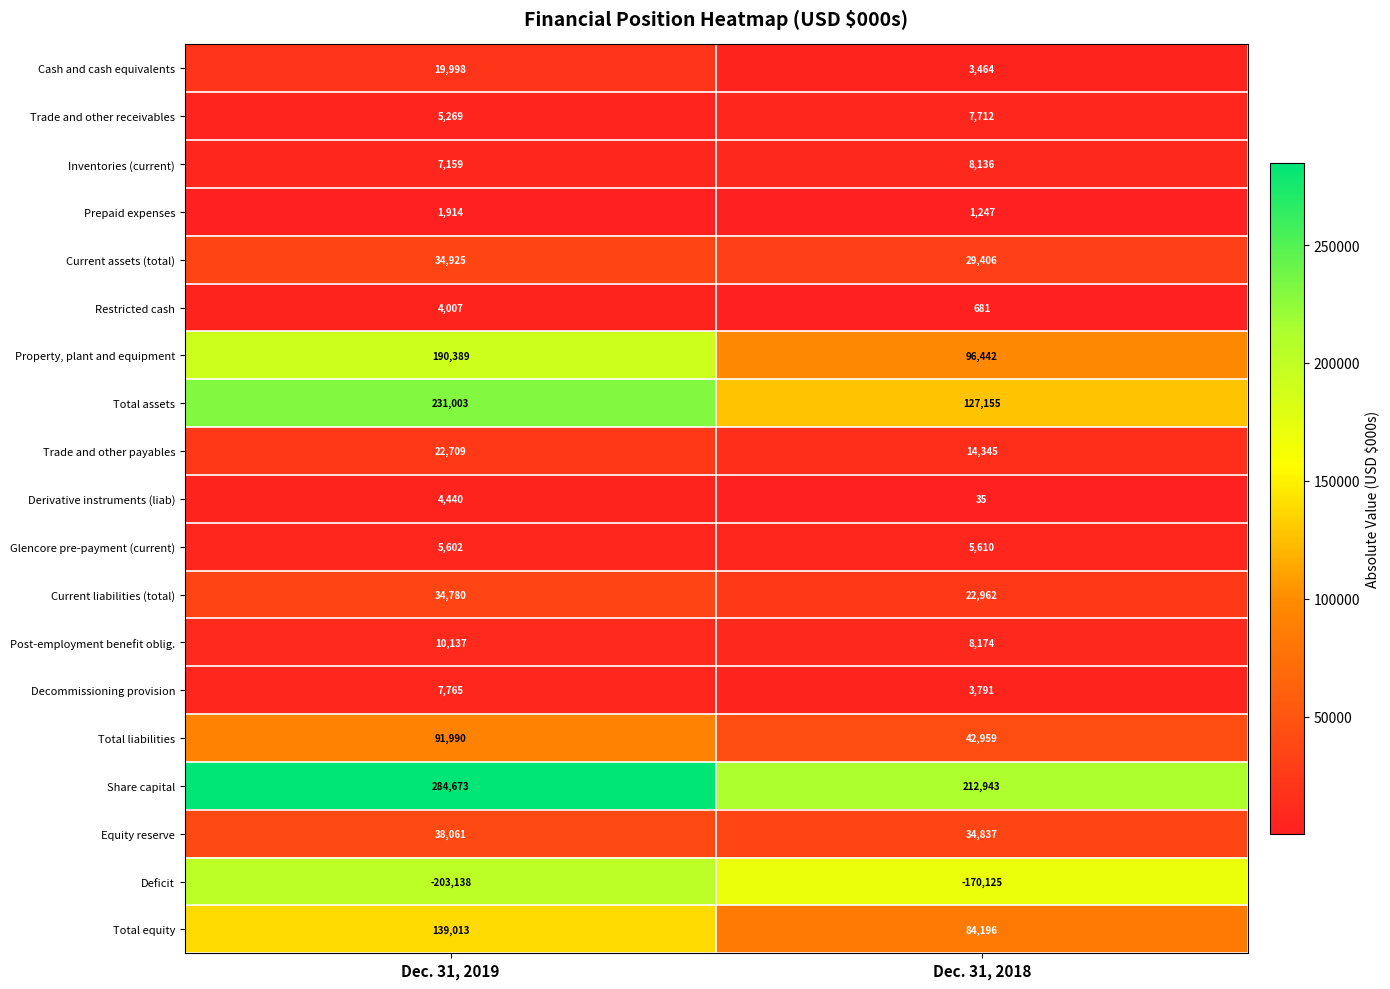

What is the maximum value for Property, plant and equipment?

190389